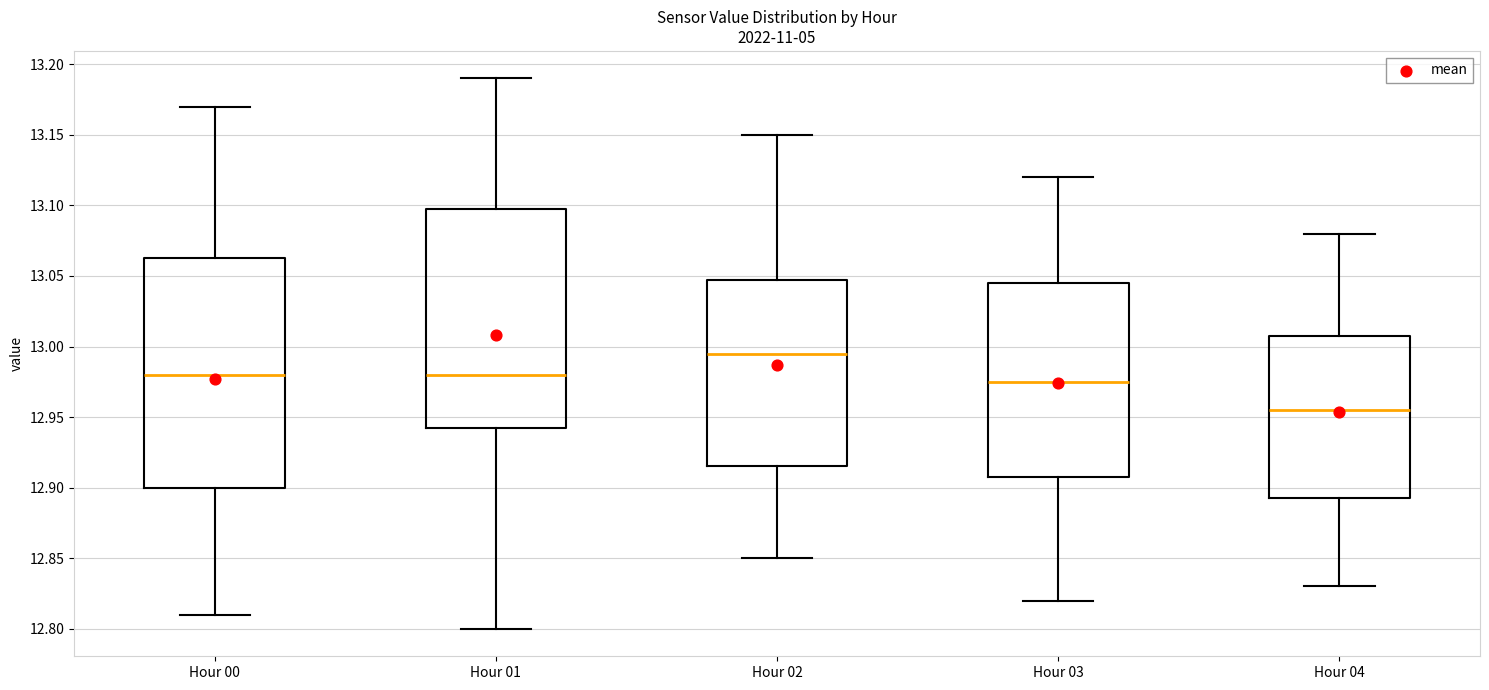

Where does the upper whisker of the box for Hour 01 end on the y-axis? The values are not printed on the chart, so give them approximately, as read against the axis.

13.190